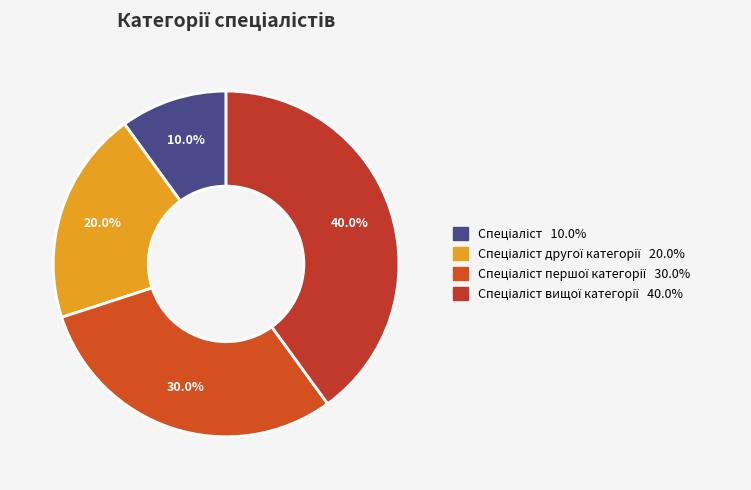

How many slices are in this pie chart?

4